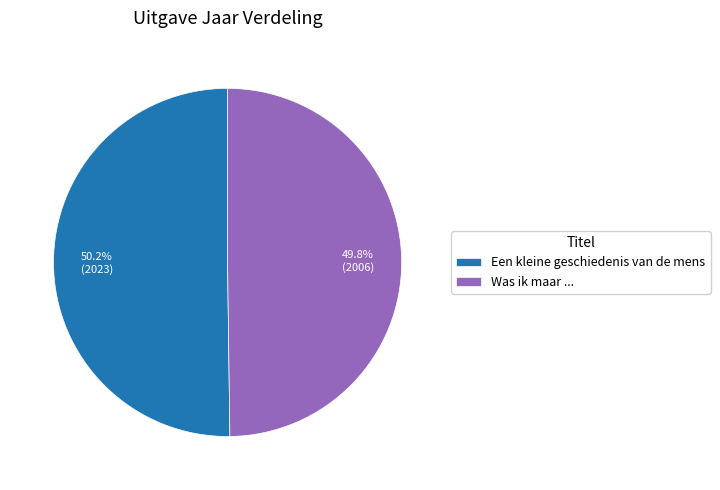

The Was ik maar ... slice represents 61% of the pie. True or false?

False